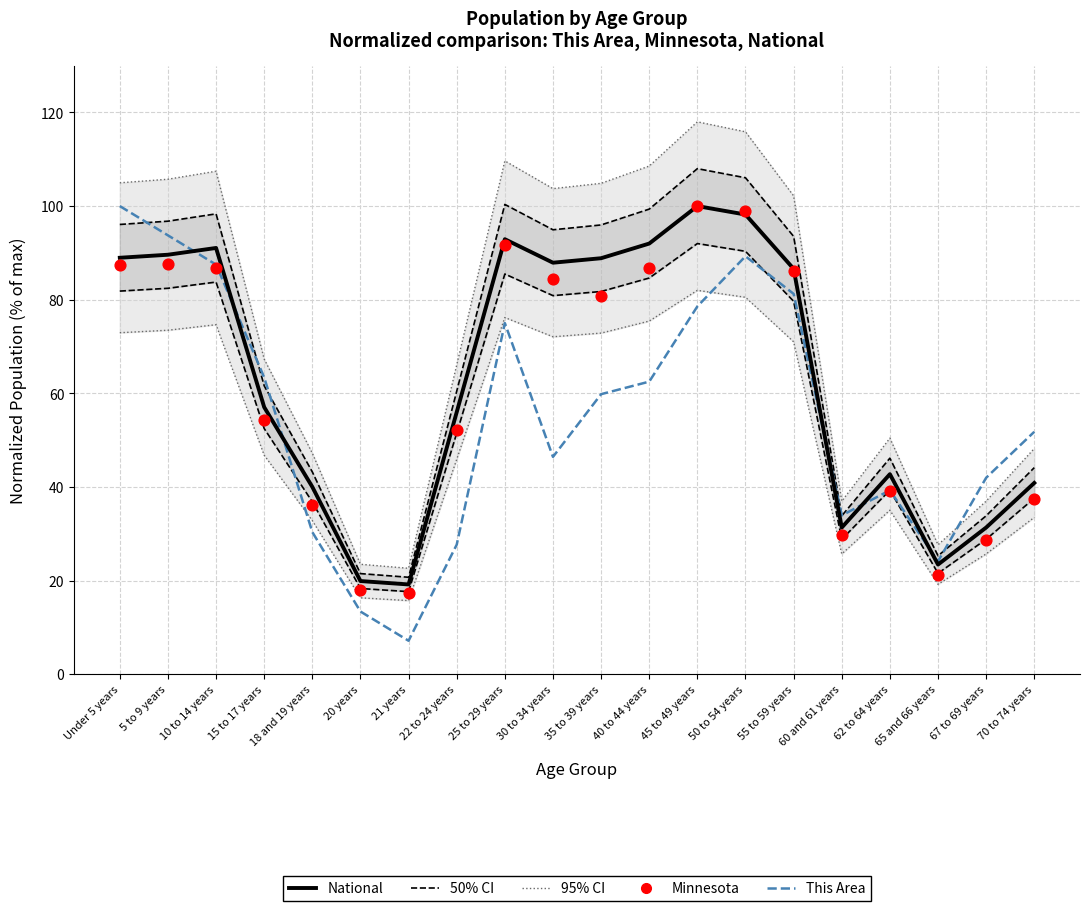

What is the total value across all series at 22 to 24 years?

135.9